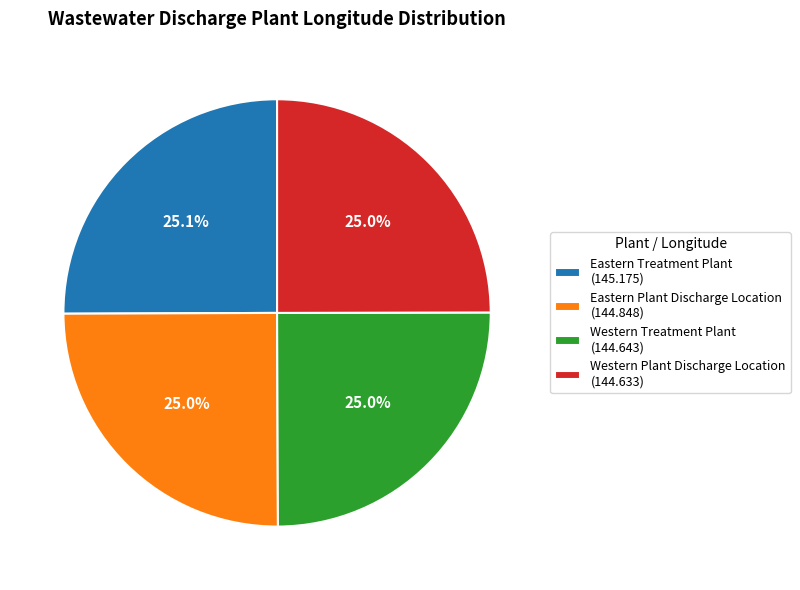

Approximately how many times larger is the value at Western Treatment Plant compared to Eastern Treatment Plant?

1.0